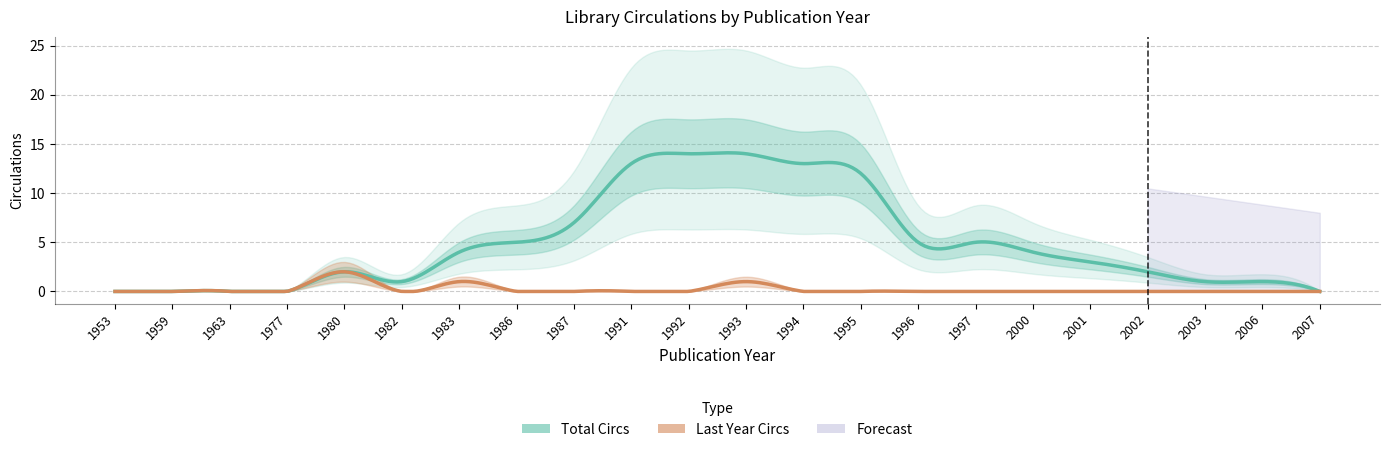

Rank the series by their average value, from highest to lowest.

Total Circs, Last Year Circs